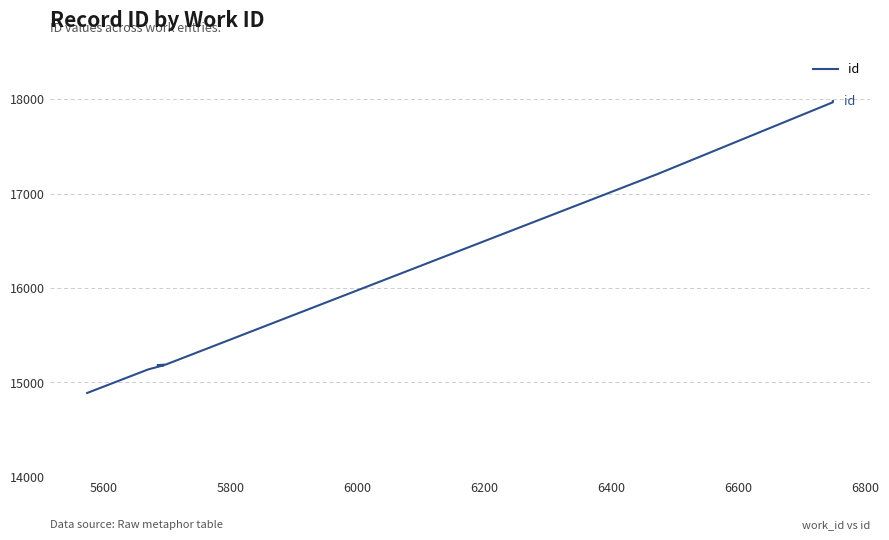

True or false: there are more than 2 points higher than both neighbors.

False